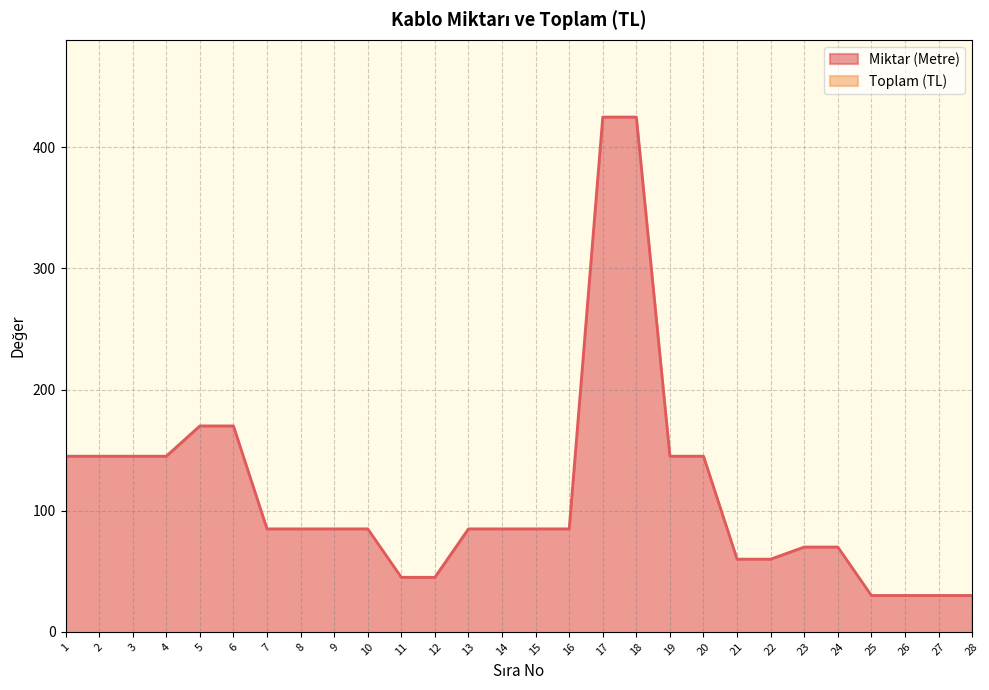

Rank the categories by value from lowest to highest.

25, 26, 27, 28, 11, 12, 21, 22, 23, 24, 7, 8, 9, 10, 13, 14, 15, 16, 1, 2, 3, 4, 19, 20, 5, 6, 17, 18